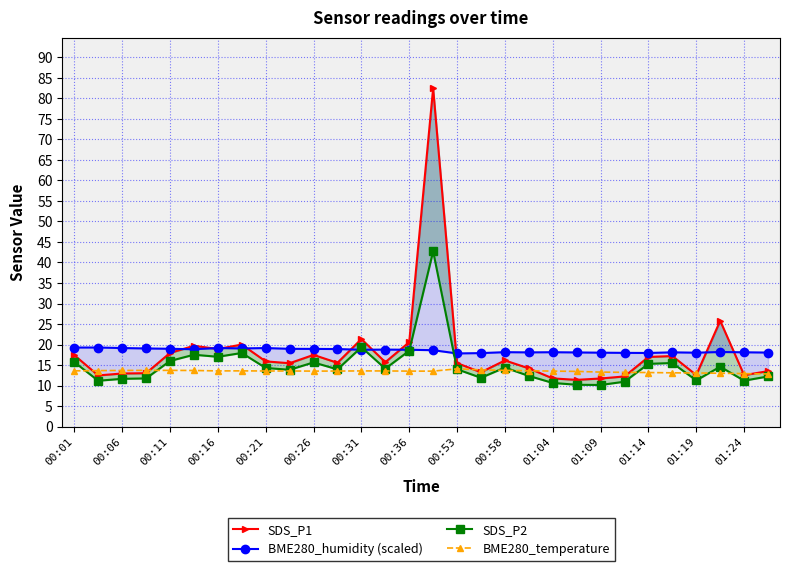

Is it true that SDS_P1 equals 12.2 at 23?

True